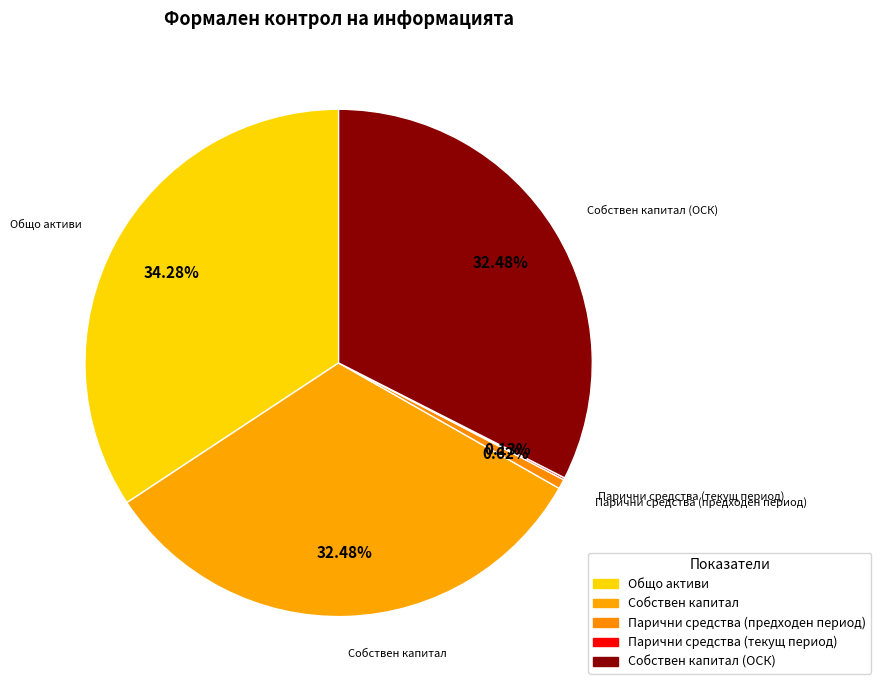

What is the smallest slice in the pie chart?

Парични средства (текущ период)